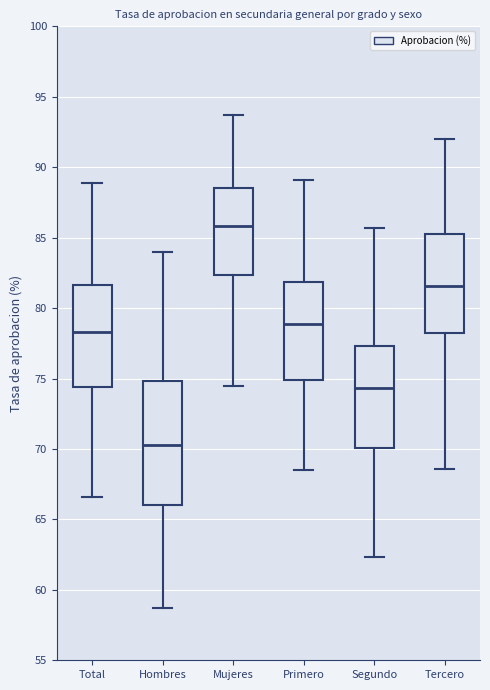

Where does the lower whisker of the box for Total end on the y-axis? The values are not printed on the chart, so give them approximately, as read against the axis.

66.5